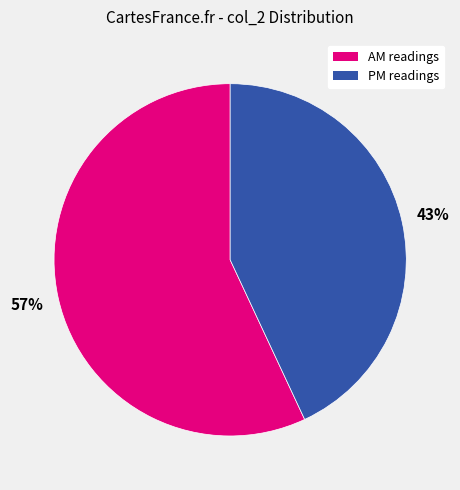

Is there any slice that represents more than half of the pie?

Yes